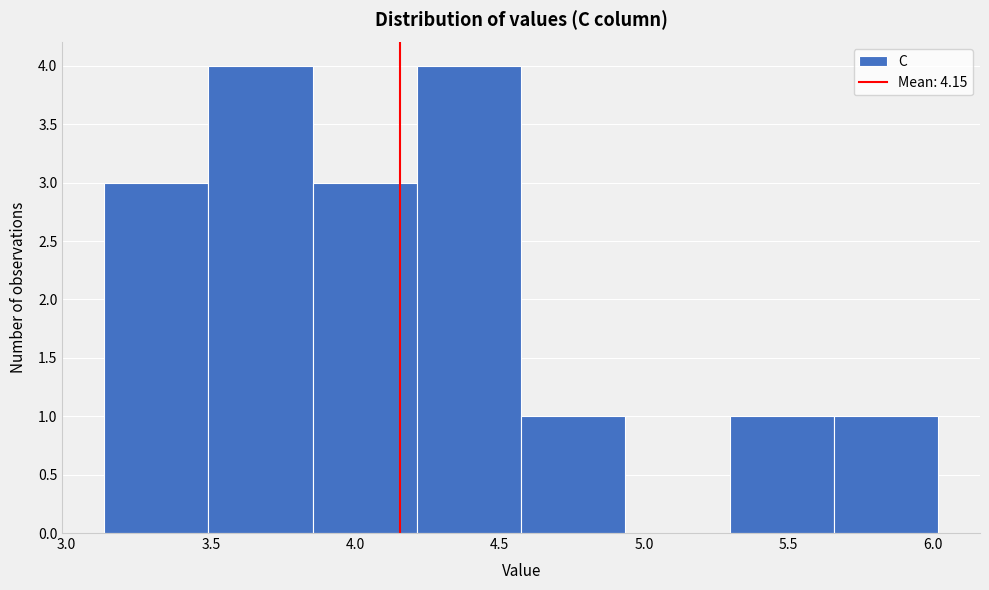

Reading left to right, list every bar in this chart as the range it spans on the x-axis followed by its height. Neither the bar edges nor the heights are printed on the chart, so give them approximately, as read against the axes.

3.15 to 3.50: 3
3.50 to 3.85: 4
3.85 to 4.20: 3
4.20 to 4.60: 4
4.60 to 4.95: 1
4.95 to 5.30: 0
5.30 to 5.65: 1
5.65 to 6.00: 1